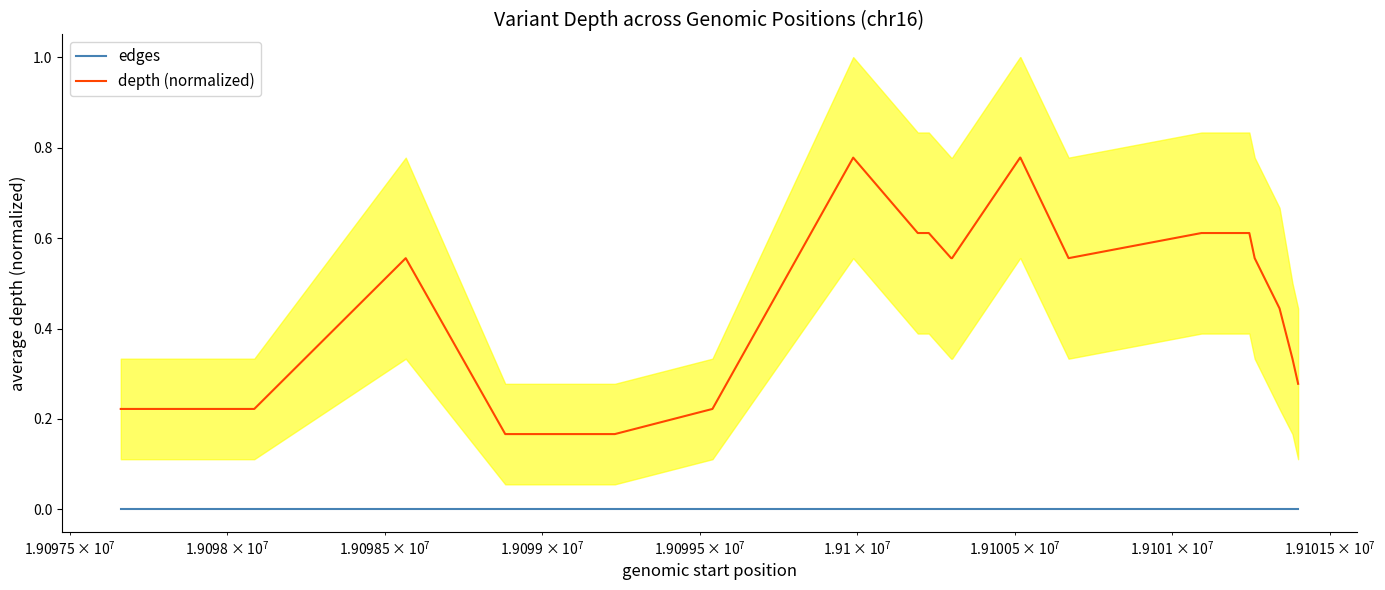

How many data points does each series have?

20